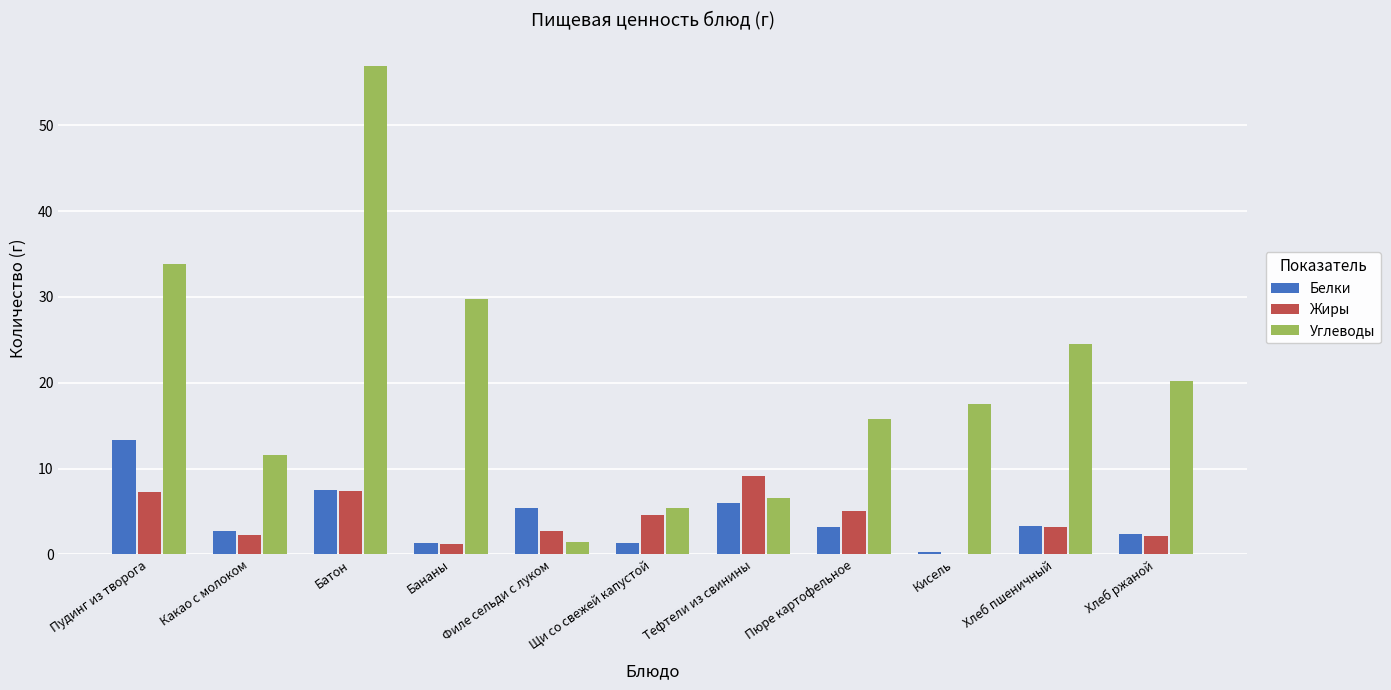

What is the sum of the Жиры values at Хлеб ржаной and Кисель?

2.2